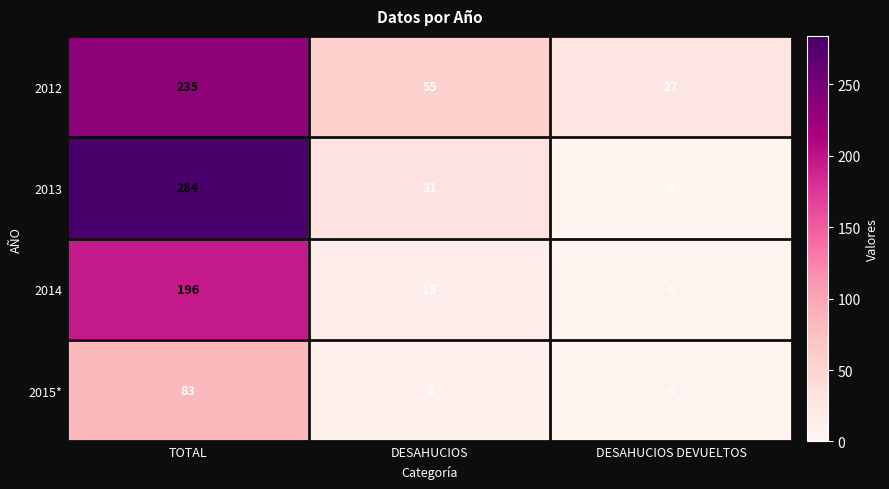

The 2014 series shows 15 at DESAHUCIOS. True or false?

True